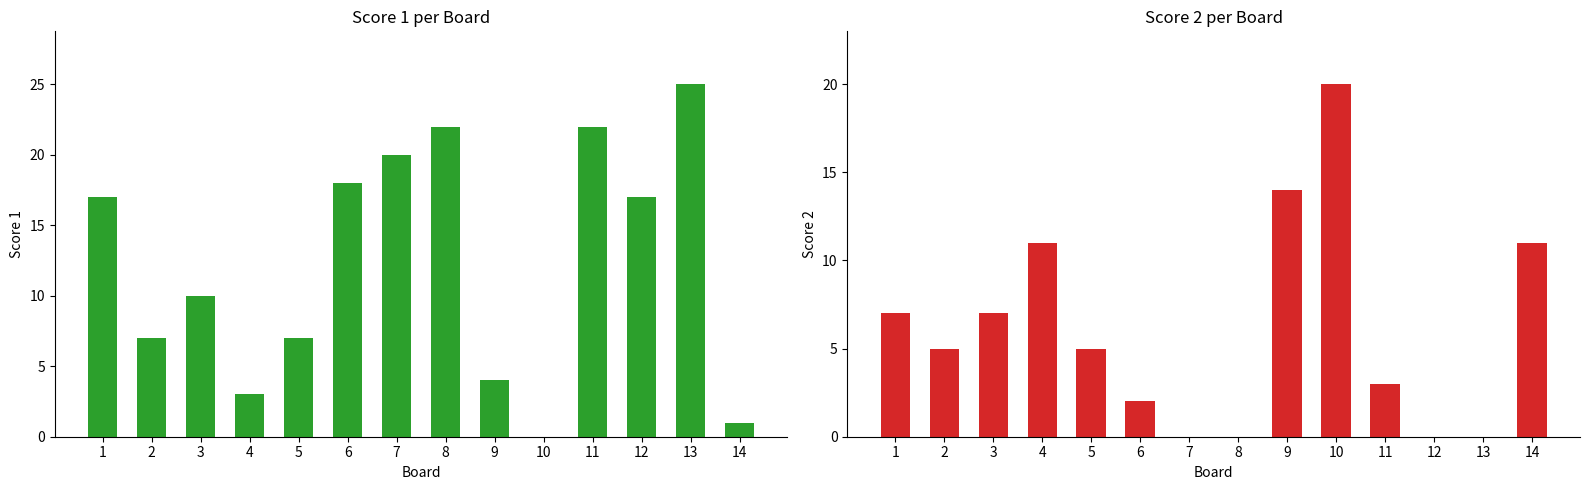

What is the difference between the Score 2 values at 12 and 4?

11